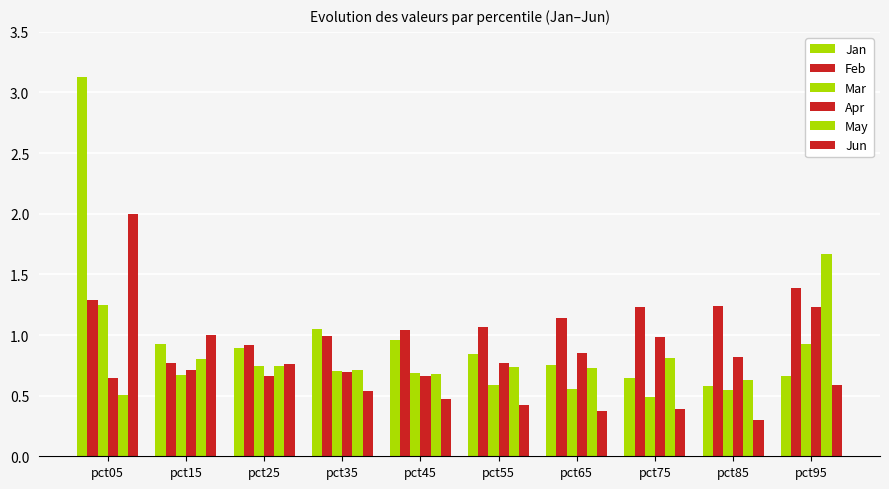

How many groups of bars are there?

10